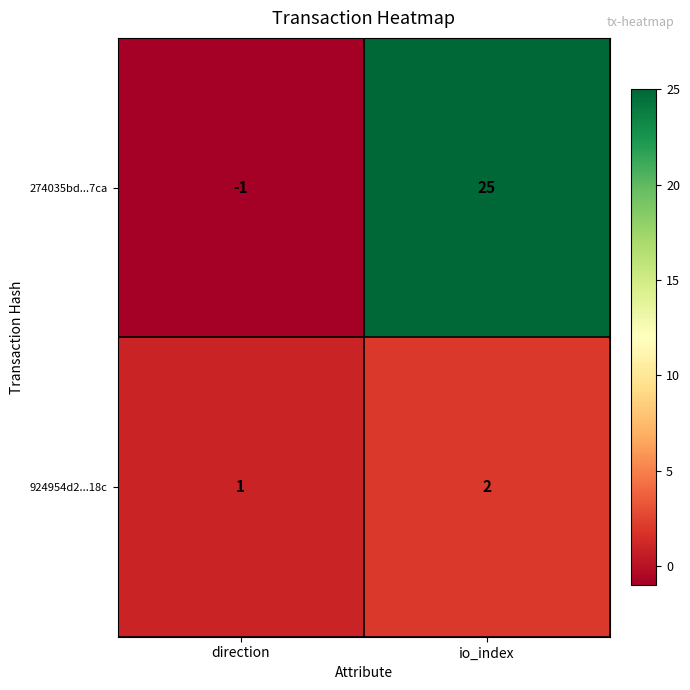

Reading left to right, transcribe all the data shown in this chart.

274035bd...7ca: direction=-1	io_index=25
924954d2...18c: direction=1	io_index=2